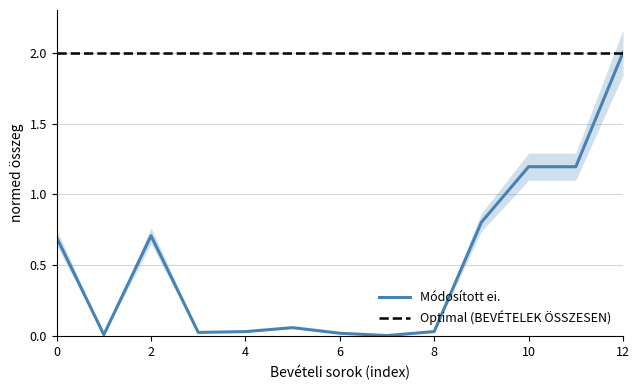

The Módosított ei. series shows 0.7 at 2. True or false?

True